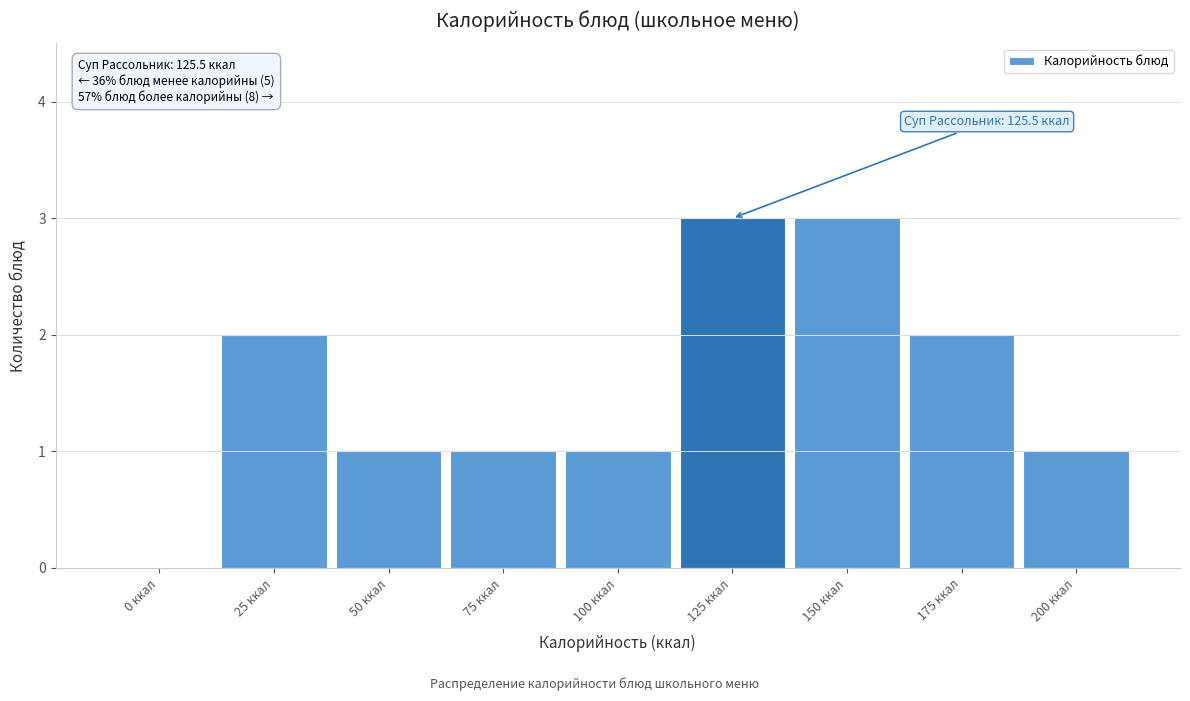

Reading left to right, what are all the values shown in this chart?

0 ккал=0	25 ккал=2	50 ккал=1	75 ккал=1	100 ккал=1	125 ккал=3	150 ккал=3	175 ккал=2	200 ккал=1